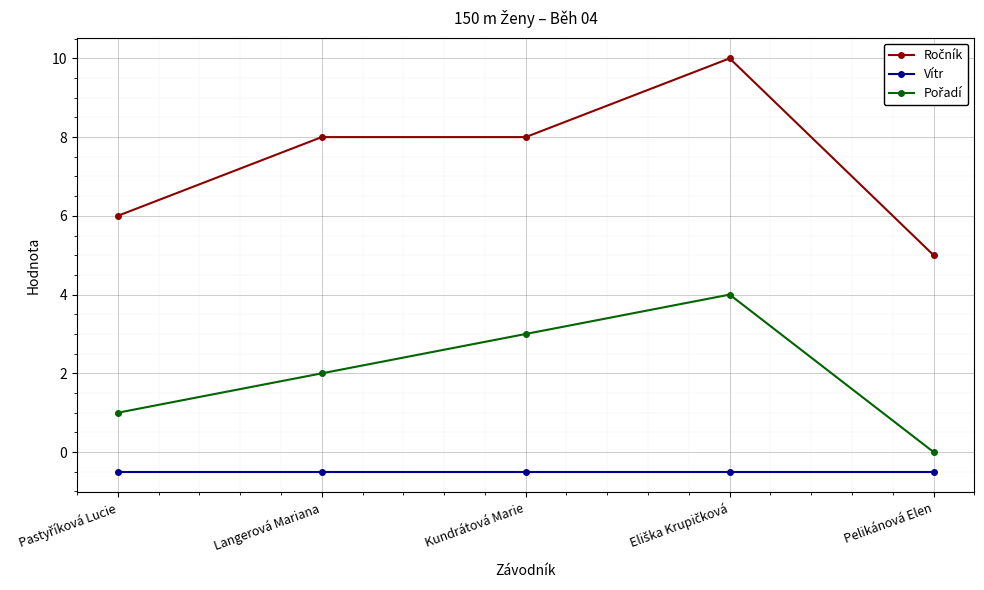

Is it true that Vítr equals -0.5 at Langerová Mariana?

True